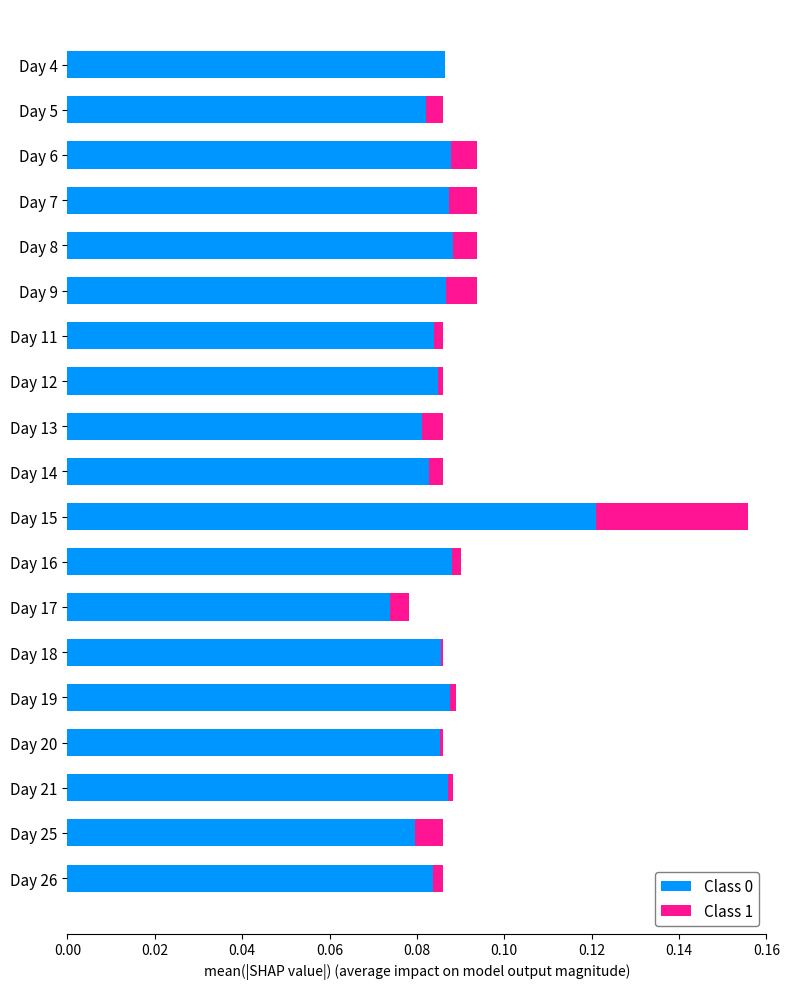

At which category is the sum across all series the highest?

Day 15